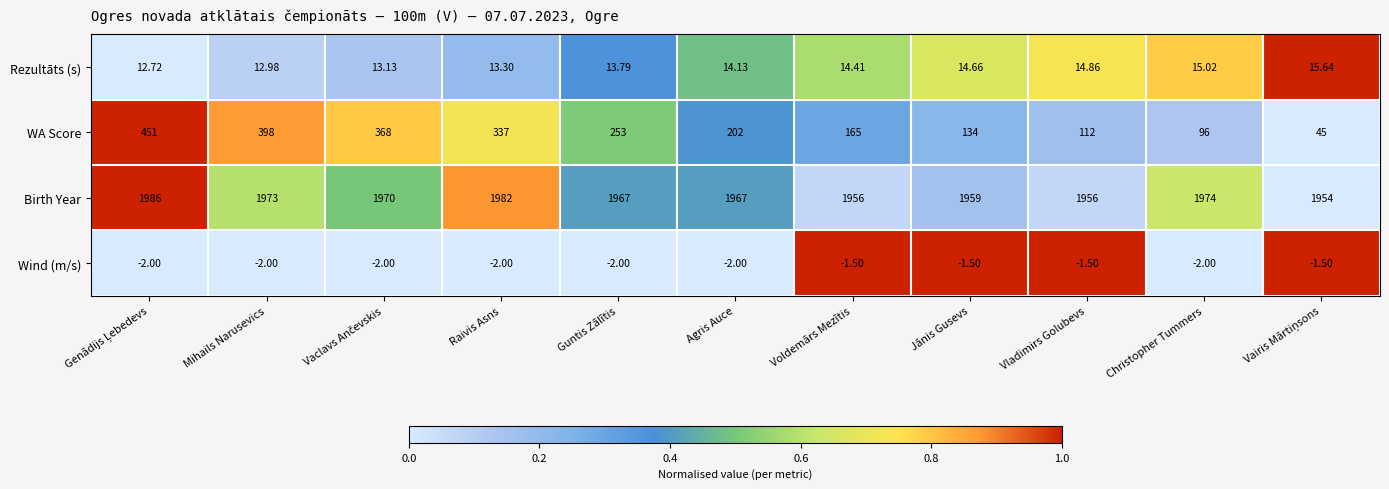

What is the total value across all series at Christopher Tummers?

2083.0